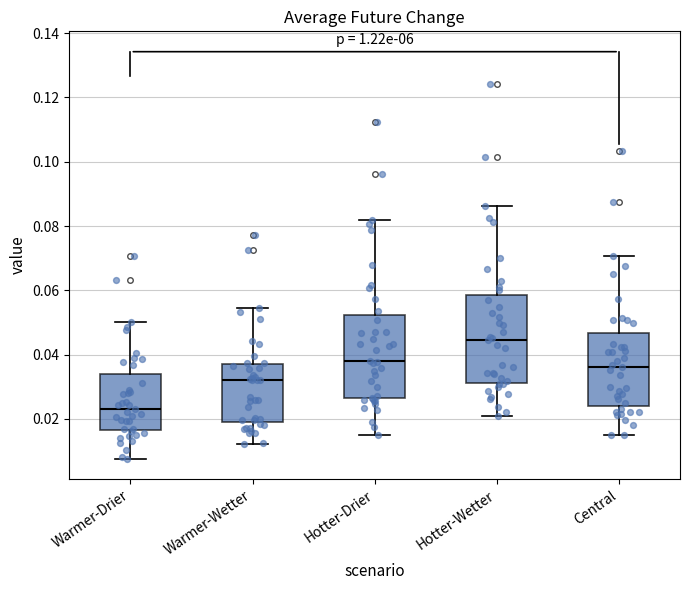

Which box's median line is the lowest?

Warmer-Drier